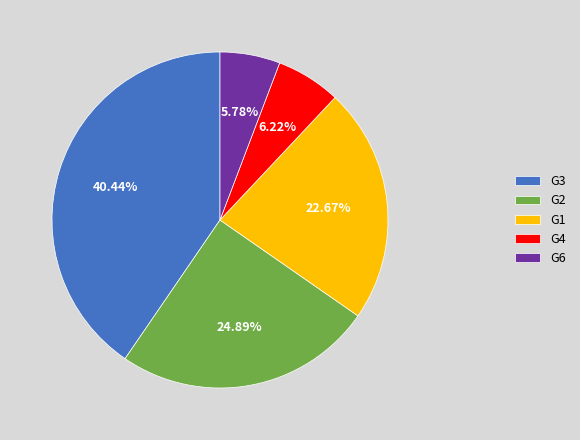

Is the sum of G6 and G1 greater than half?

No